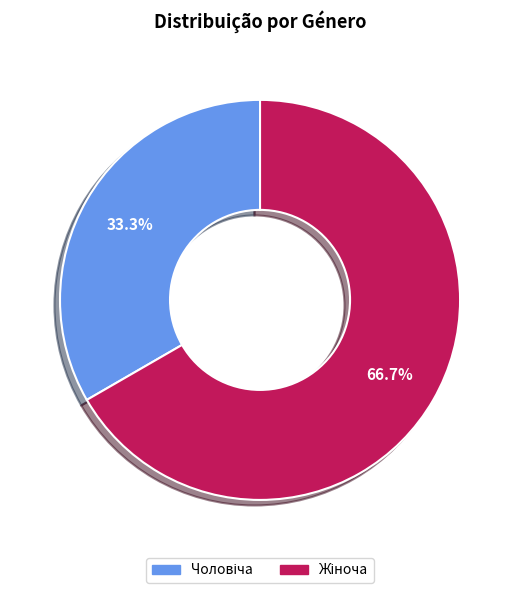

Is there a majority slice in this chart?

Yes